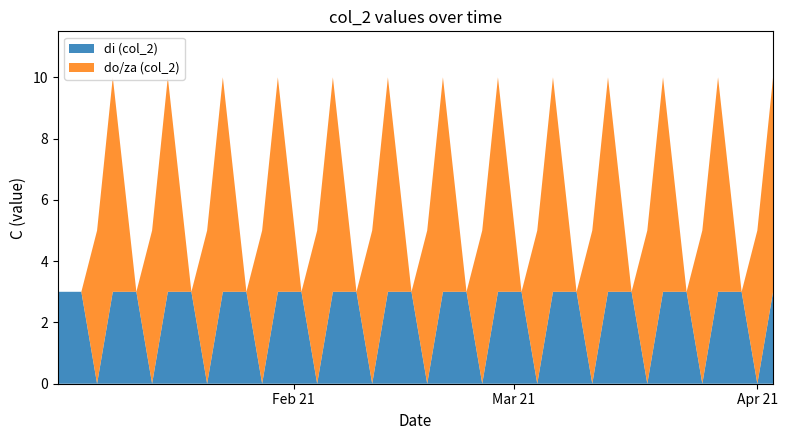

Reading left to right, transcribe all the data shown in this chart.

di (col_2): 2021-01-02=3	2021-01-05=3	2021-01-07=0	2021-01-09=3	2021-01-12=3	2021-01-14=0	2021-01-16=3	2021-01-19=3	2021-01-21=0	2021-01-23=3	2021-01-26=3	2021-01-28=0	2021-01-30=3	2021-02-02=3	2021-02-04=0	2021-02-06=3	2021-02-09=3	2021-02-11=0	2021-02-13=3	2021-02-16=3	2021-02-18=0	2021-02-20=3	2021-02-23=3	2021-02-25=0	2021-02-27=3	2021-03-02=3	2021-03-04=0	2021-03-06=3	2021-03-09=3	2021-03-11=0	2021-03-13=3	2021-03-16=3	2021-03-18=0	2021-03-20=3	2021-03-23=3	2021-03-25=0	2021-03-27=3	2021-03-30=3	2021-04-01=0	2021-04-03=3
do/za (col_2): 2021-01-02=0	2021-01-05=0	2021-01-07=5	2021-01-09=7	2021-01-12=0	2021-01-14=5	2021-01-16=7	2021-01-19=0	2021-01-21=5	2021-01-23=7	2021-01-26=0	2021-01-28=5	2021-01-30=7	2021-02-02=0	2021-02-04=5	2021-02-06=7	2021-02-09=0	2021-02-11=5	2021-02-13=7	2021-02-16=0	2021-02-18=5	2021-02-20=7	2021-02-23=0	2021-02-25=5	2021-02-27=7	2021-03-02=0	2021-03-04=5	2021-03-06=7	2021-03-09=0	2021-03-11=5	2021-03-13=7	2021-03-16=0	2021-03-18=5	2021-03-20=7	2021-03-23=0	2021-03-25=5	2021-03-27=7	2021-03-30=0	2021-04-01=5	2021-04-03=7